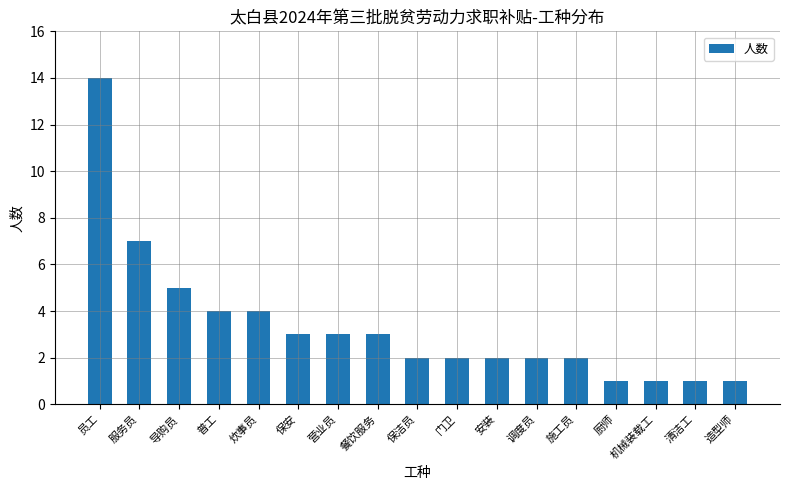

Which category has the highest value across all series?

员工